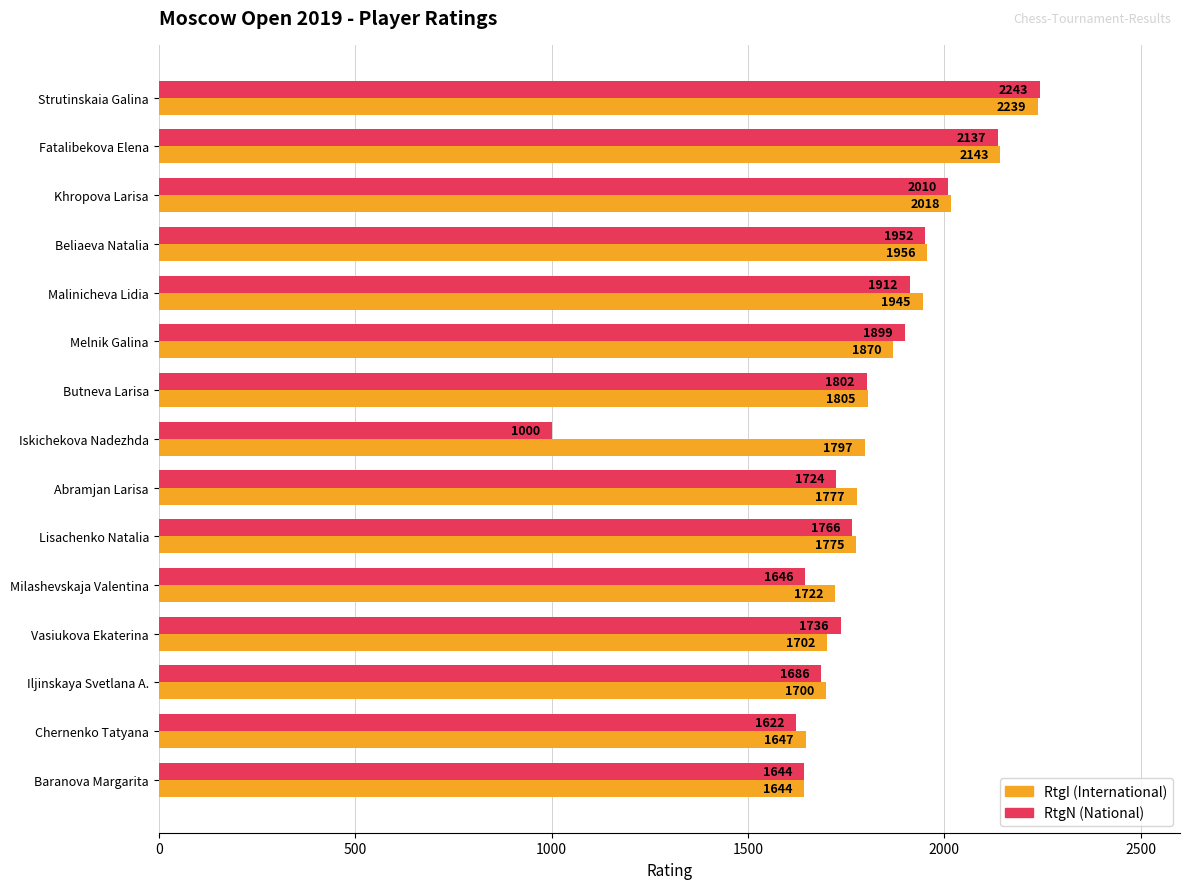

At which category does the chart reach its peak across all series?

Strutinskaia Galina